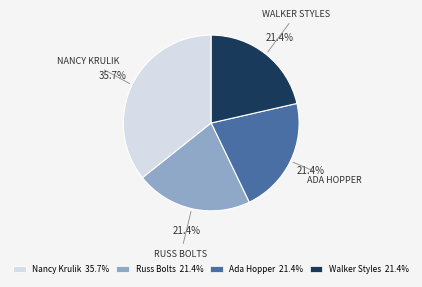

Is Russ Bolts the majority of the pie?

No